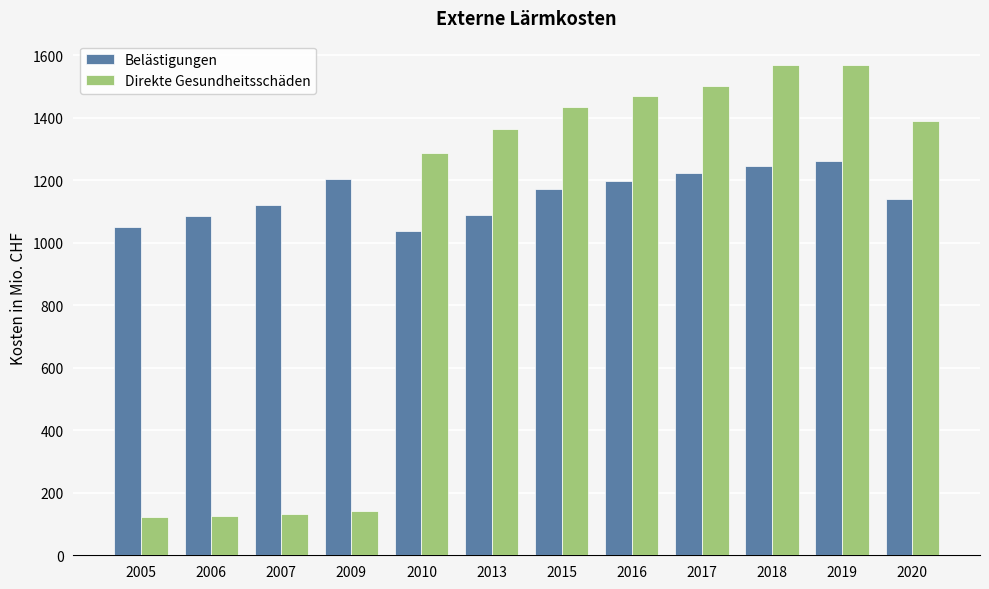

What is the greatest value displayed?

1569